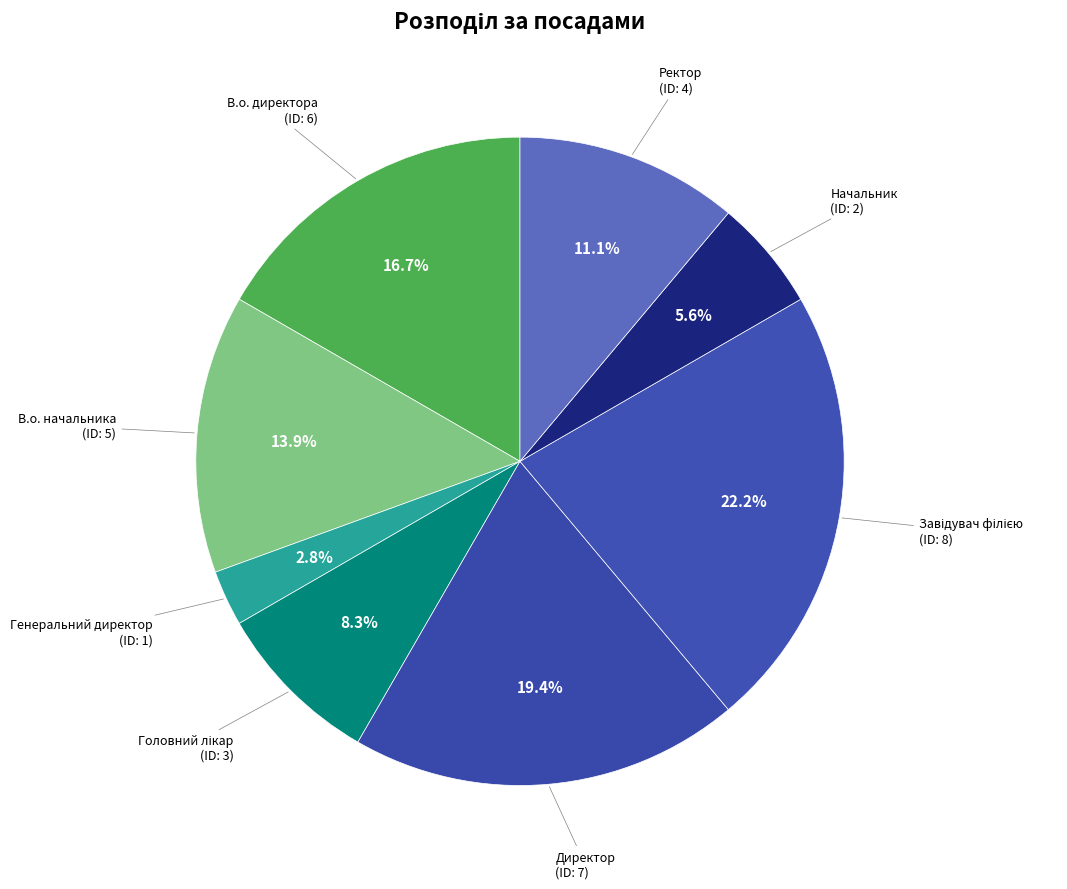

To the nearest percent, what percentage of the pie is В.о. директора?

17%